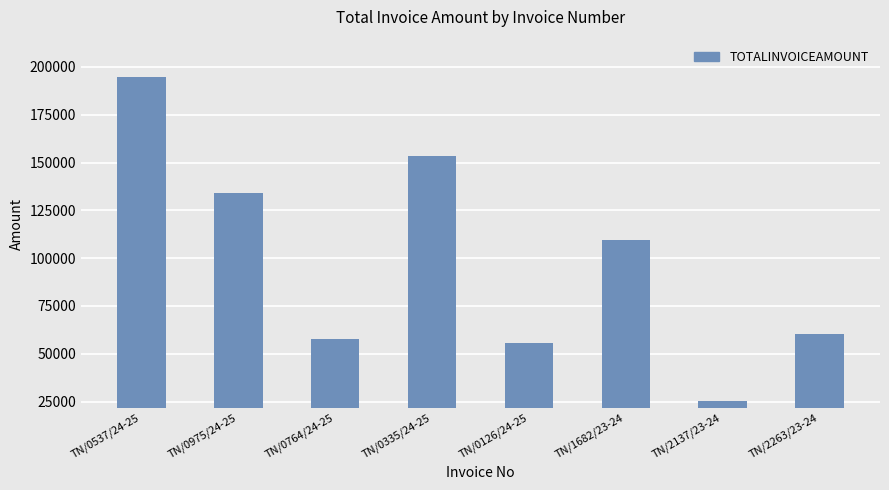

Are the bars grouped side by side (vs. stacked)?

No